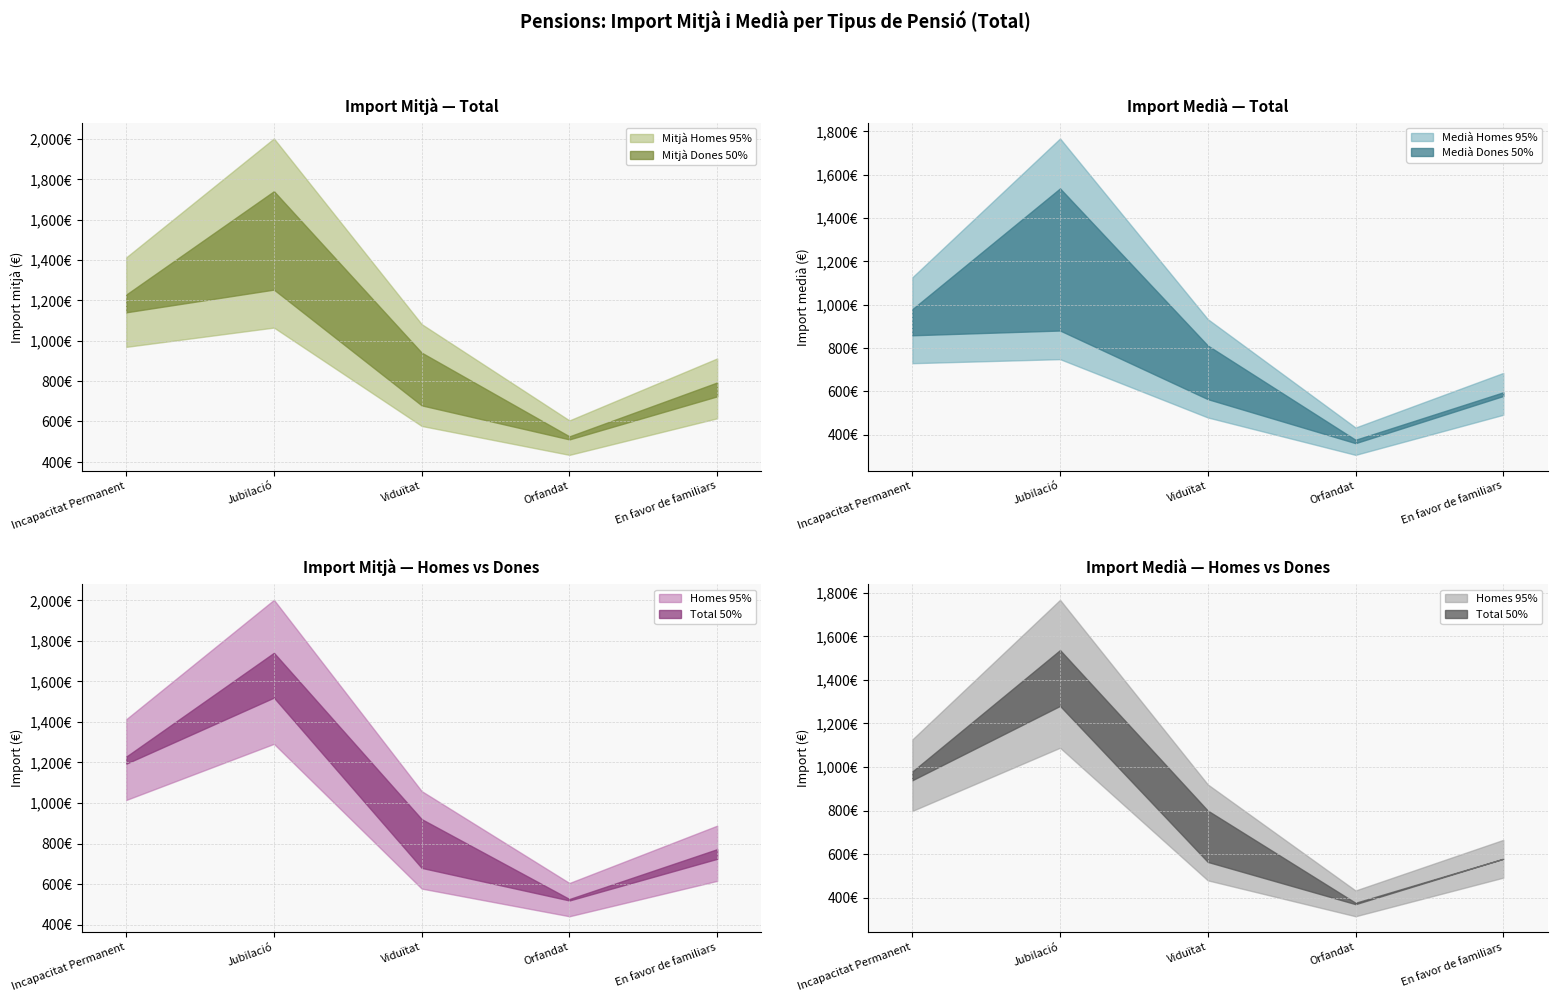

Is this an area chart (filled region under the line)?

No